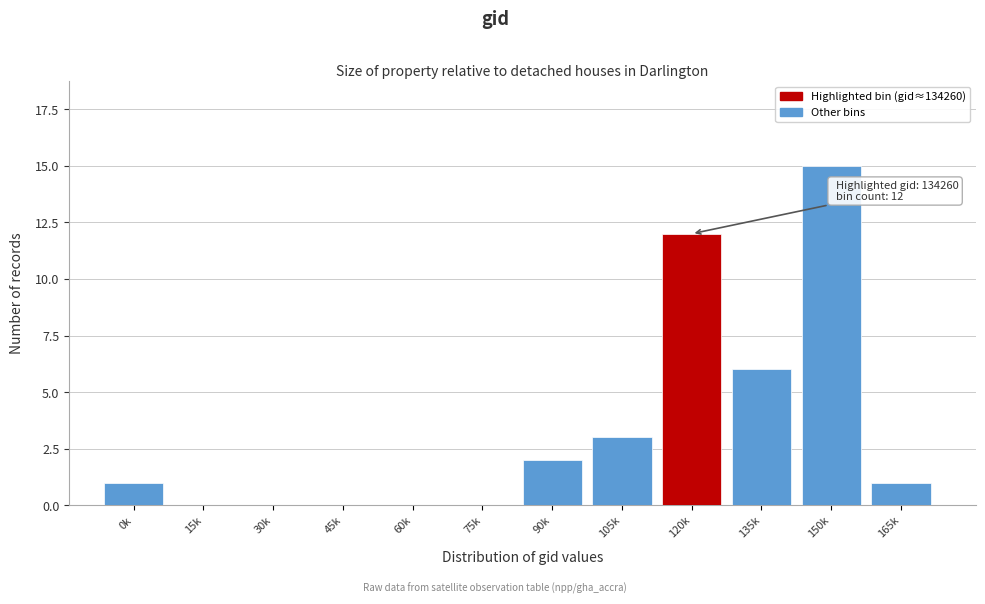

Reading right to left, what are all the values shown in this chart?

165k=1	150k=15	135k=6	120k=12	105k=3	90k=2	75k=0	60k=0	45k=0	30k=0	15k=0	0k=1